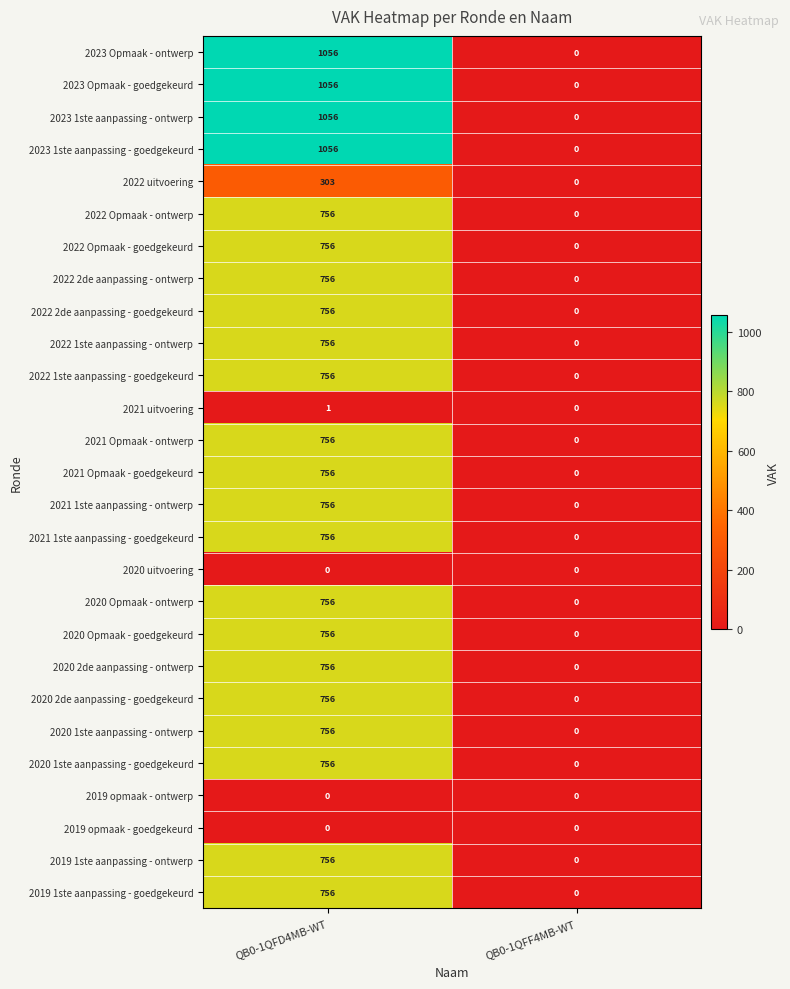

What is the difference between the 2020 1ste aanpassing - goedgekeurd values at QB0-1QFD4MB-WT and QB0-1QFF4MB-WT?

756